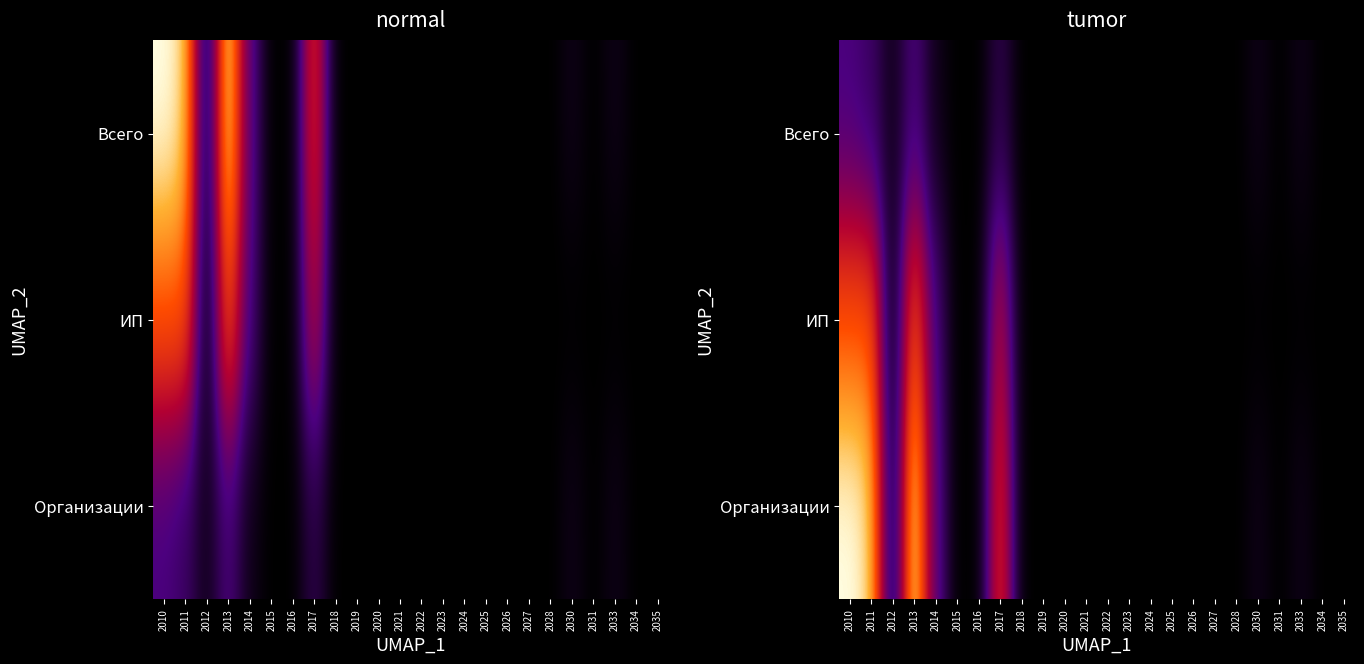

Which category has the highest value across all series?

2010